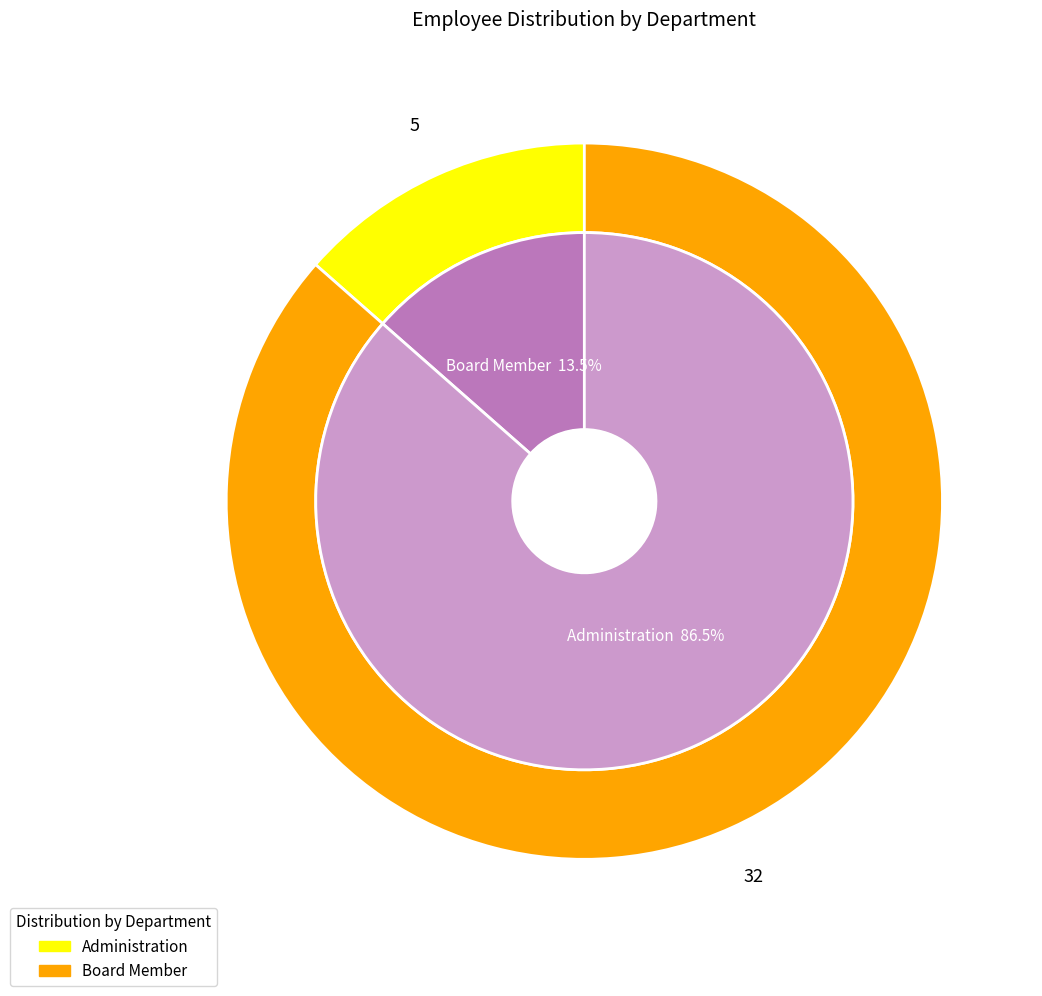

Is there a majority slice in this chart?

Yes